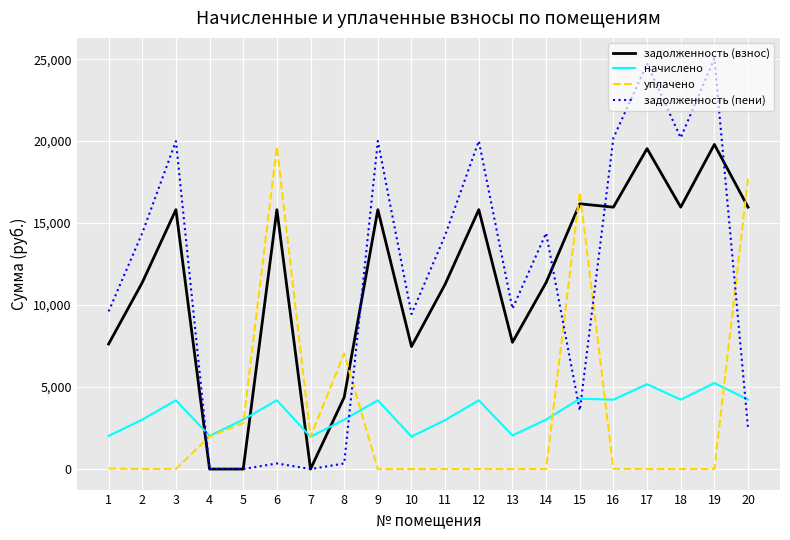

What is the total value across all series at 9?

40020.2